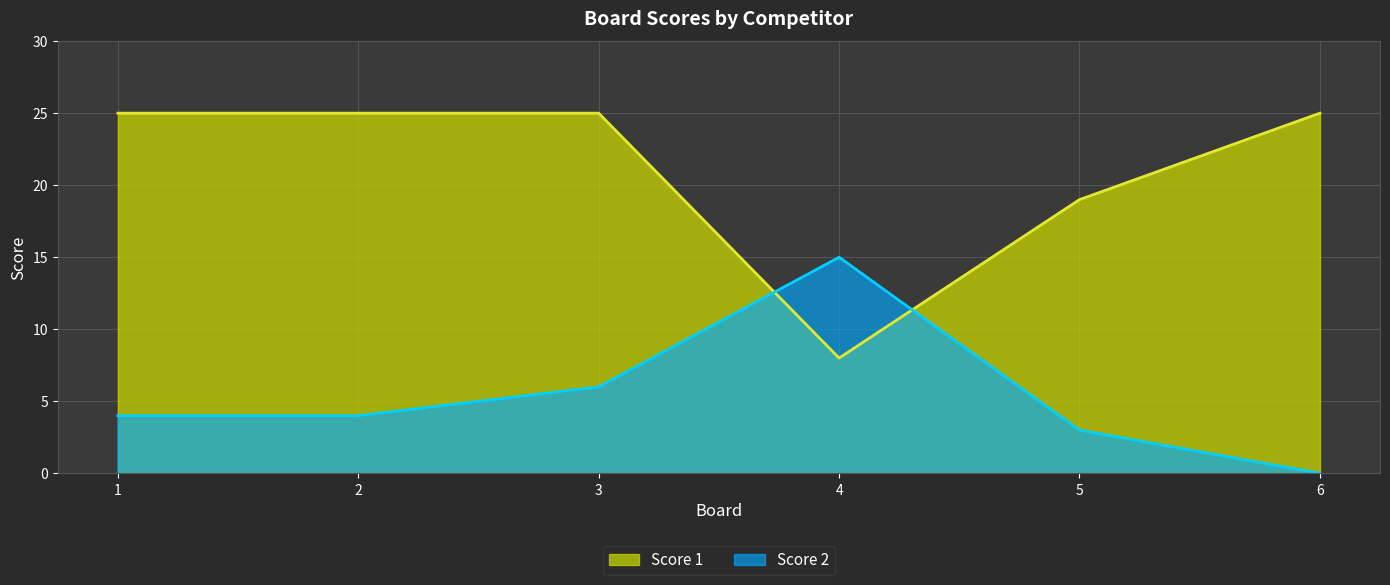

What is the value of the Score 1 point at the 3rd from the left?

25